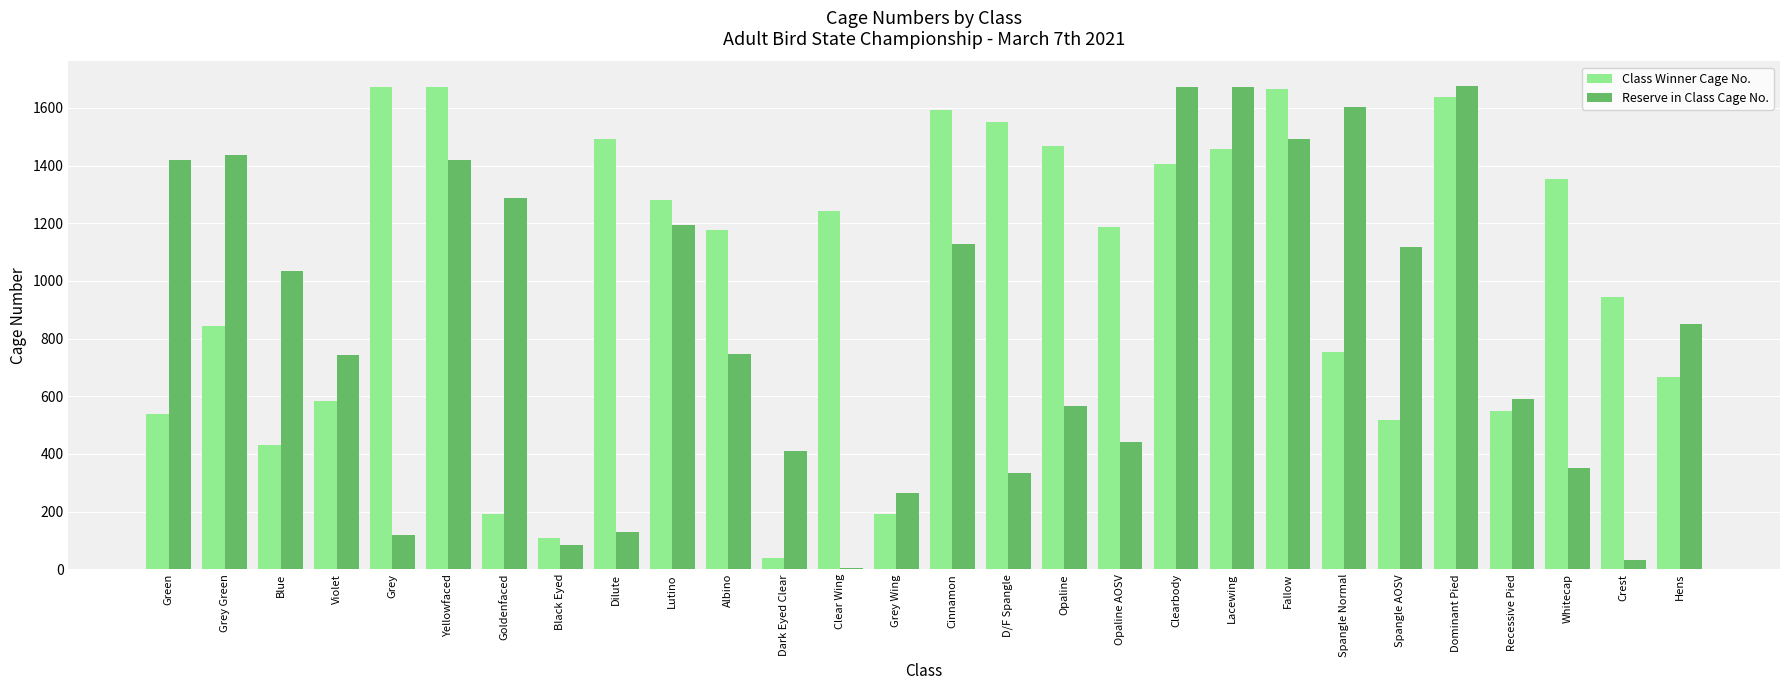

How many categories are shown in the chart?

28